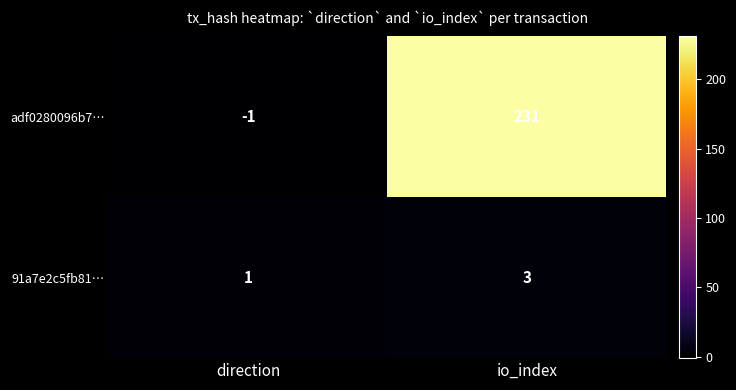

Which series has the largest total across all categories?

adf0280096b7…